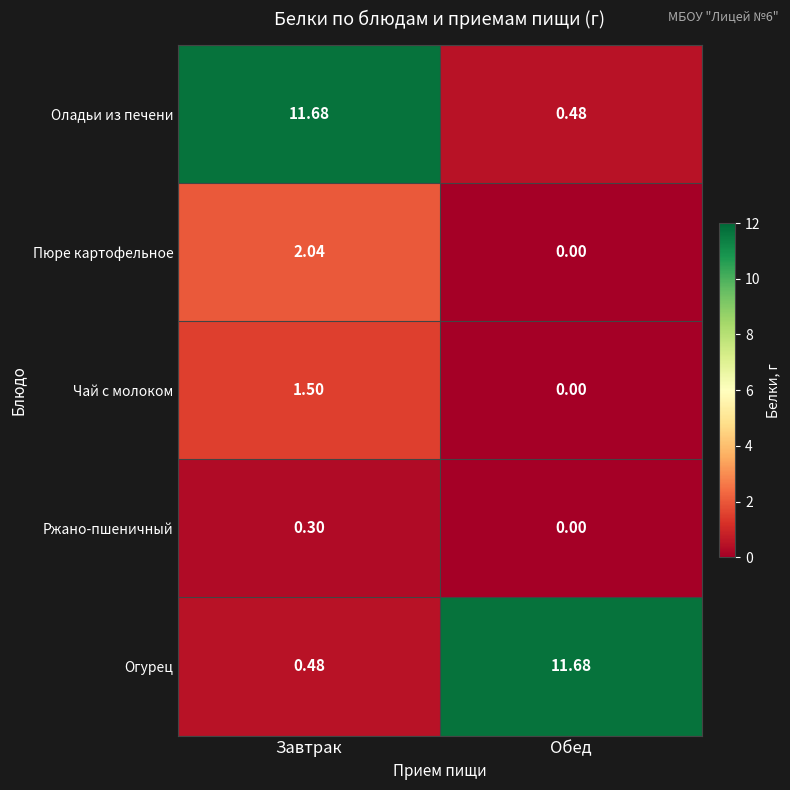

At which label does Чай с молоком first exceed 1?

Завтрак